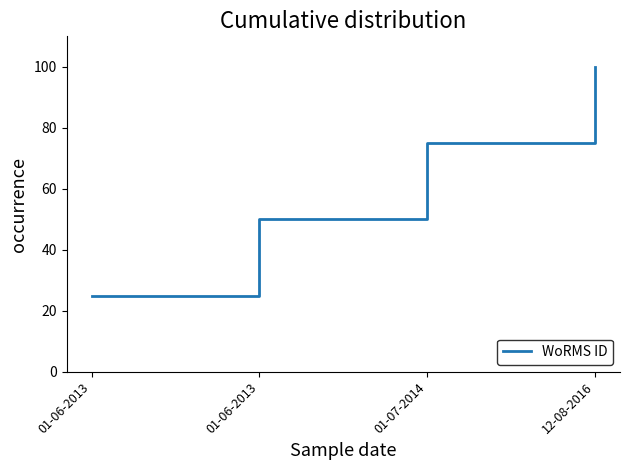

Reading left to right, what are all the values shown in this chart?

25	50	75	100